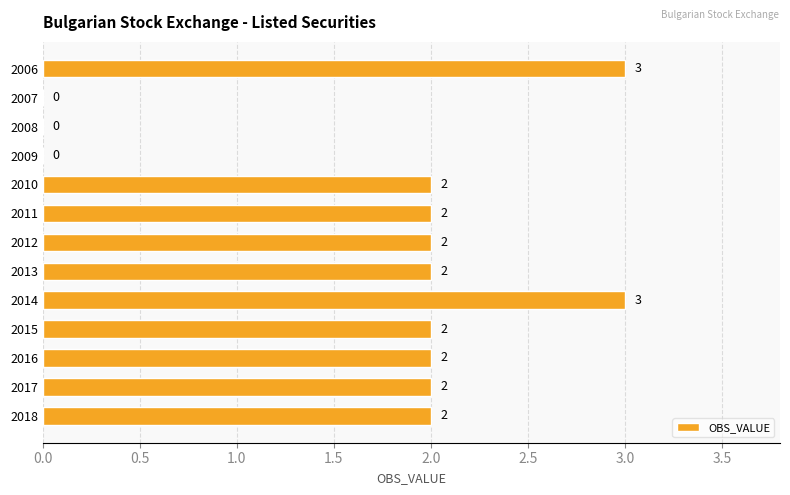

Is it true that the value at 2018 is 3?

False